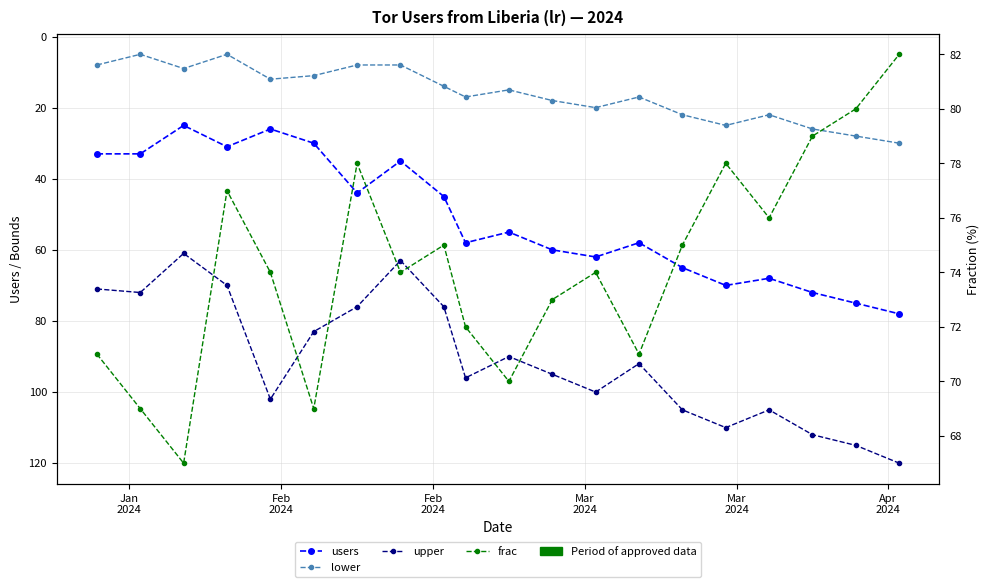

Rank the series by their maximum value, from highest to lowest.

upper, frac, users, lower